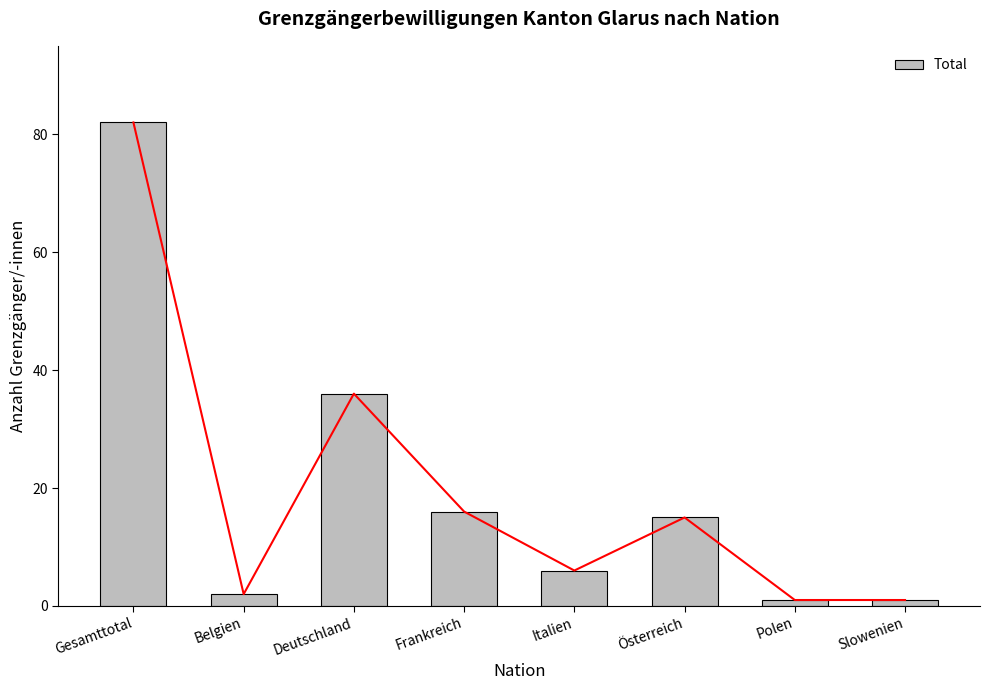

What position from the right is Slowenien?

1